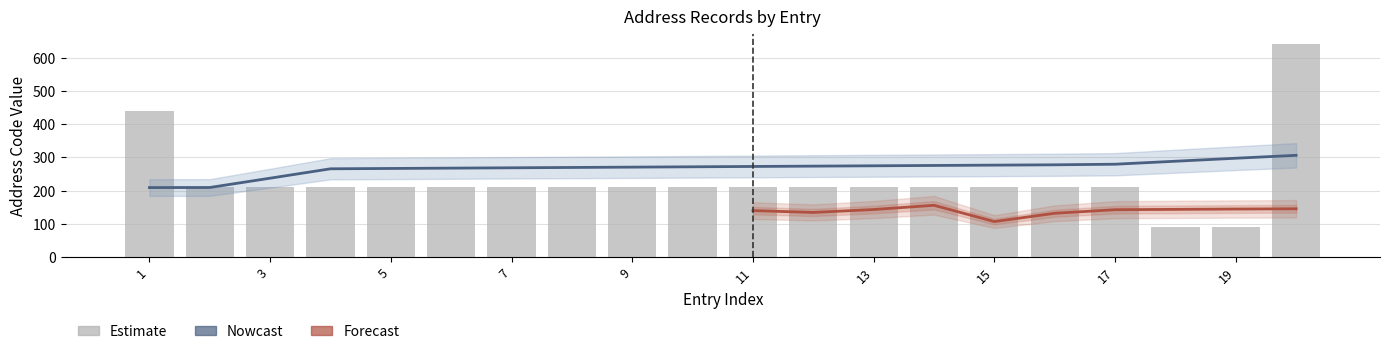

How many groups of bars are there?

20